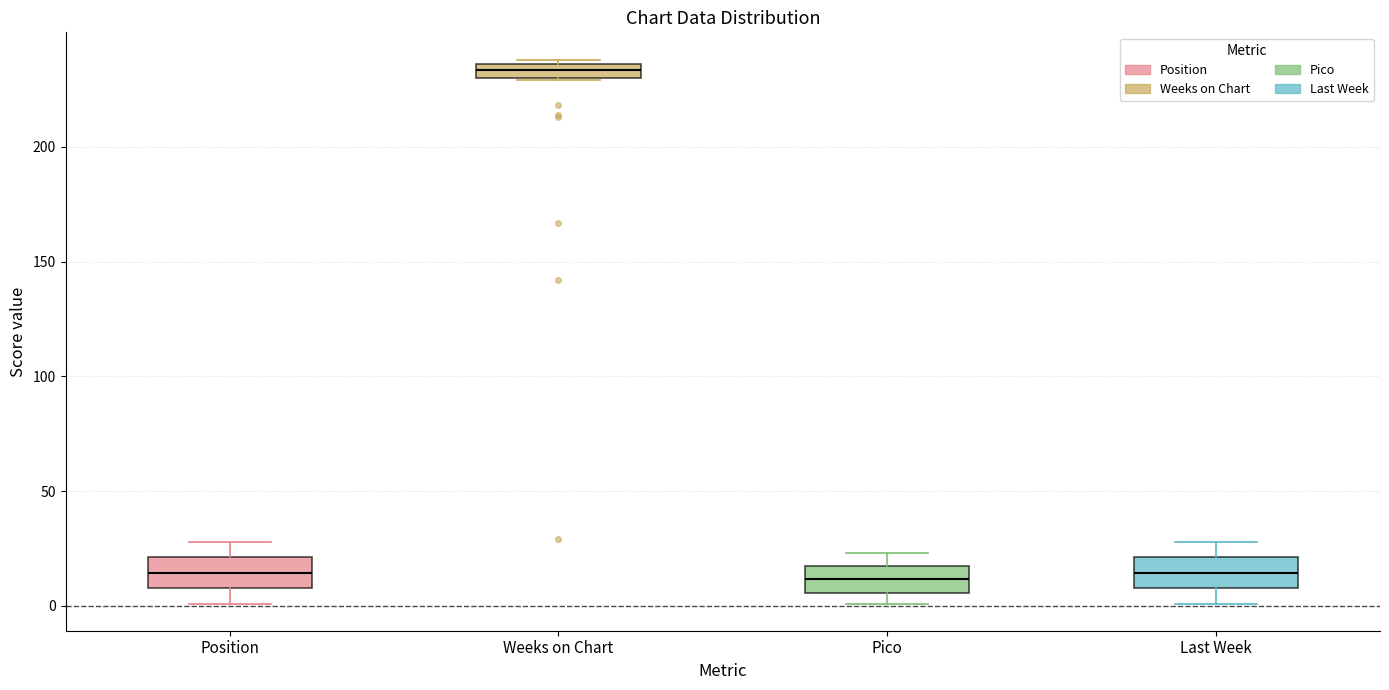

Where is the lower edge of the box for Weeks on Chart on the y-axis? The values are not printed on the chart, so give them approximately, as read against the axis.

230